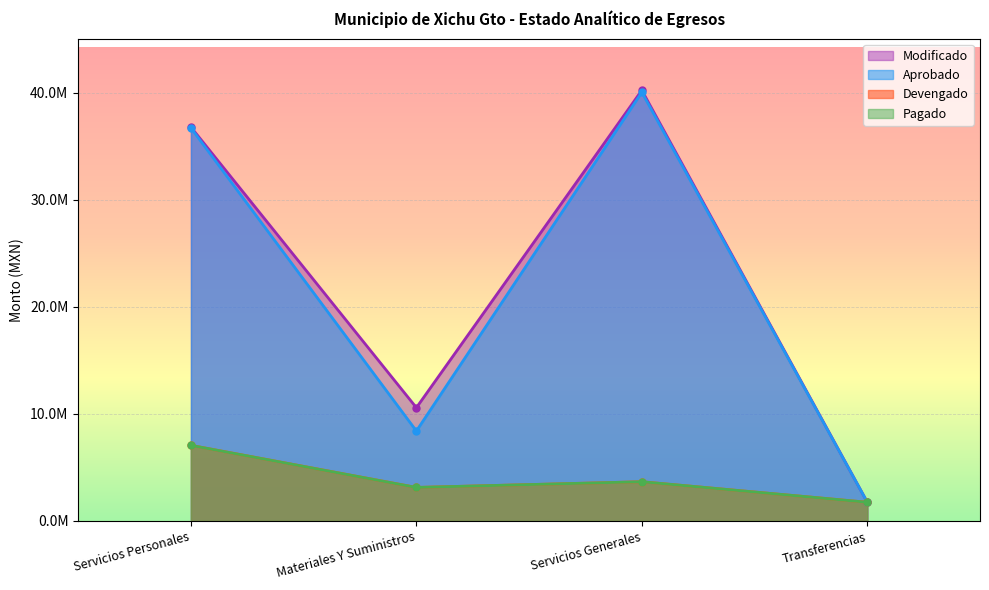

What is the difference between the second highest and minimum values in the Devengado series?

1917670.4